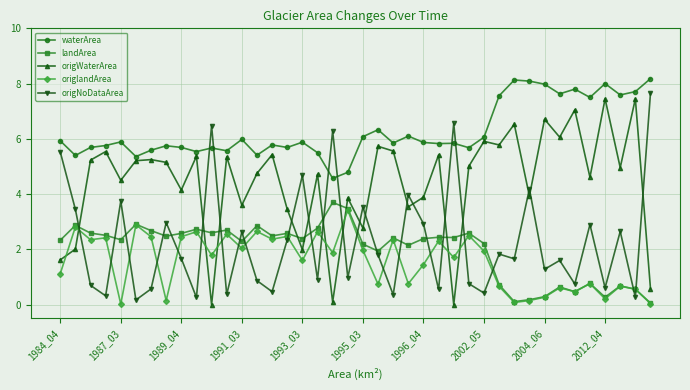

Does the chart display data point markers on the line(s)?

Yes